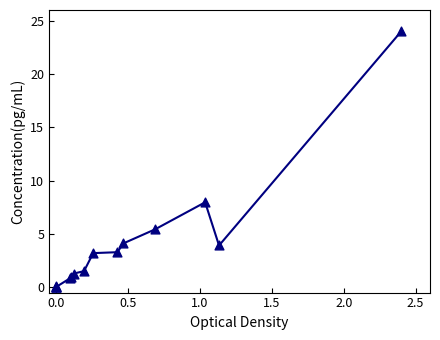

What Y value in the scatter plot is closest to 12?

8.0